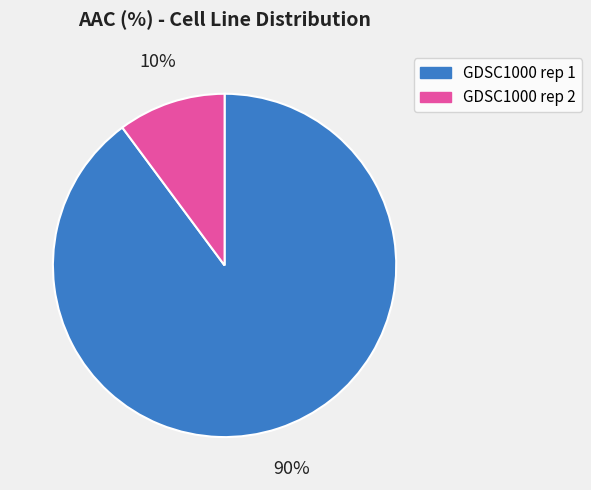

Which slice is the smallest?

GDSC1000 rep 2